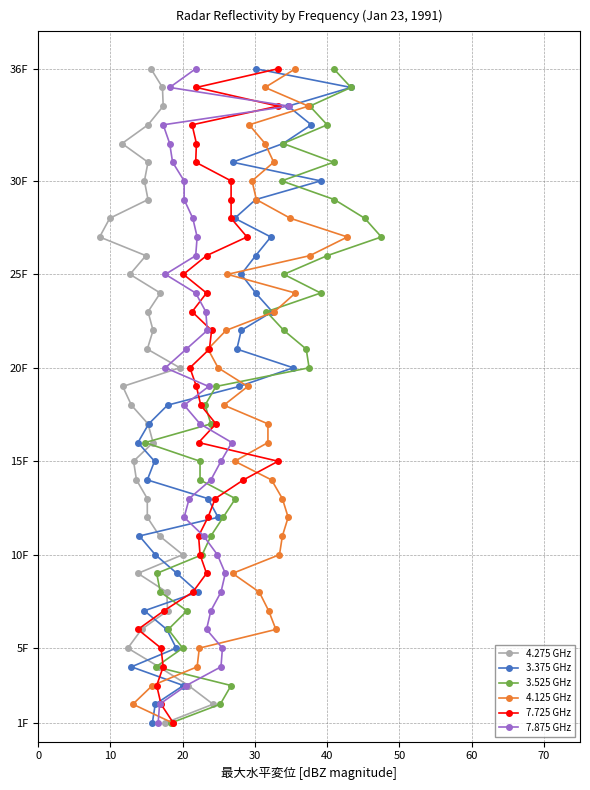

Is the value of 3.375 GHz at 28 greater than the value of 3.525 GHz at 11?

Yes